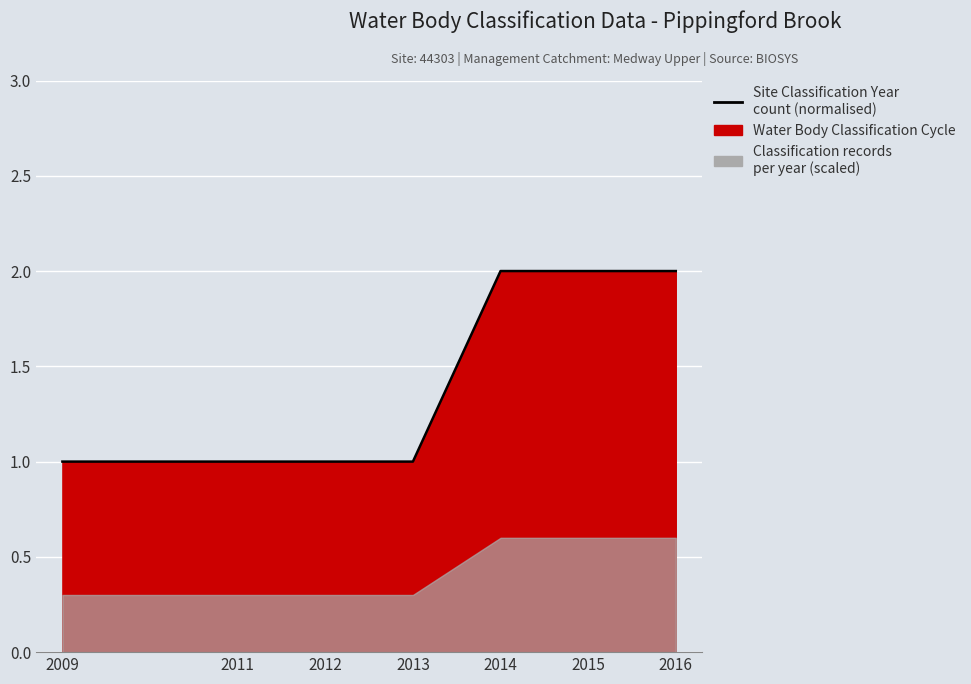

Which label corresponds to the largest value in the chart?

2014